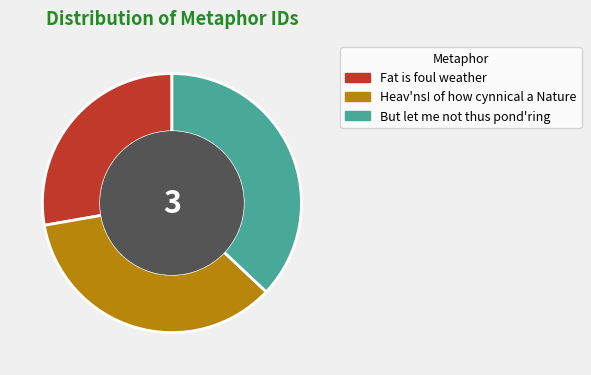

What is the smallest slice in the pie chart?

Fat is foul weather